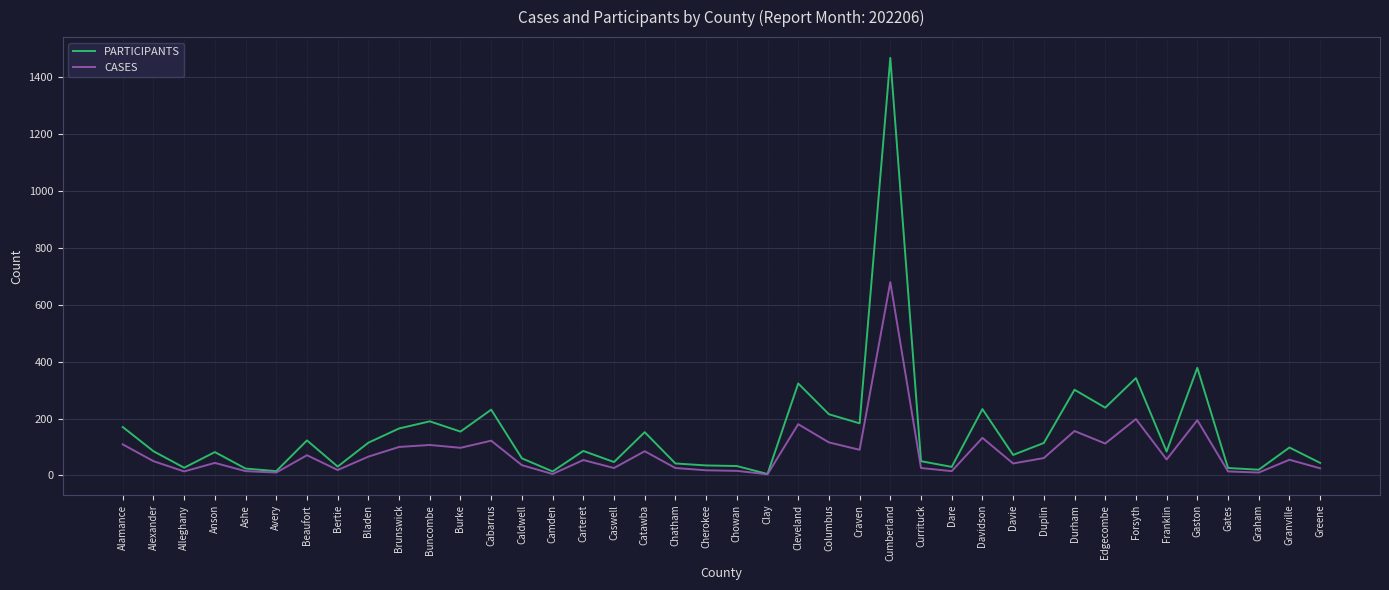

The value of PARTICIPANTS at Craven is 87. True or false?

False